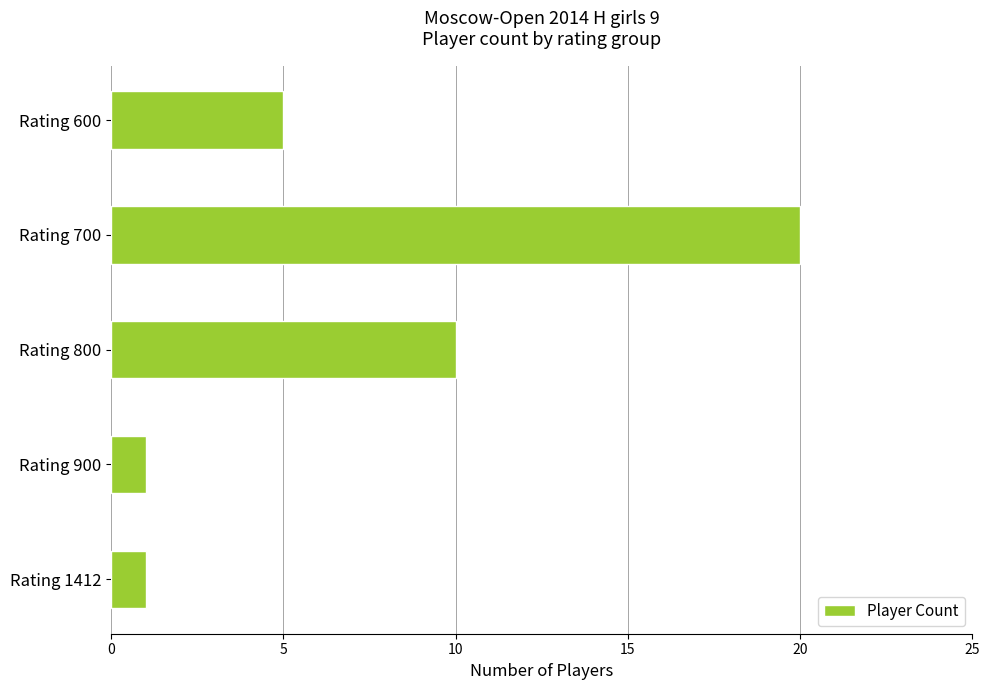

What value does the data have at Rating 600?

5